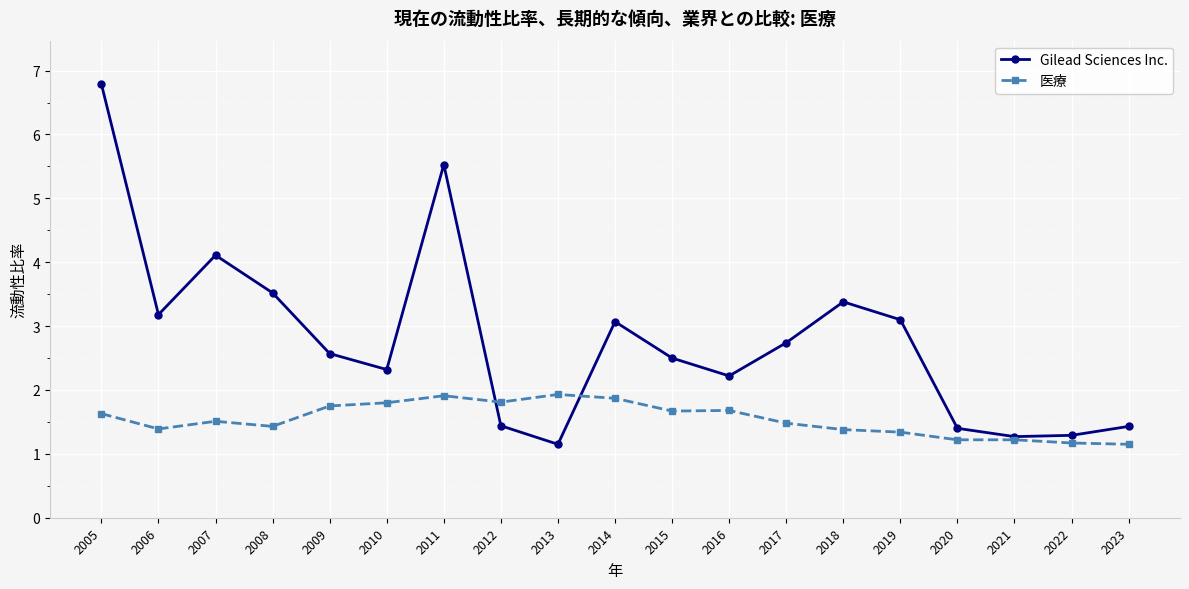

True or false: Gilead Sciences Inc. has more than 0 points higher than both neighbors.

True